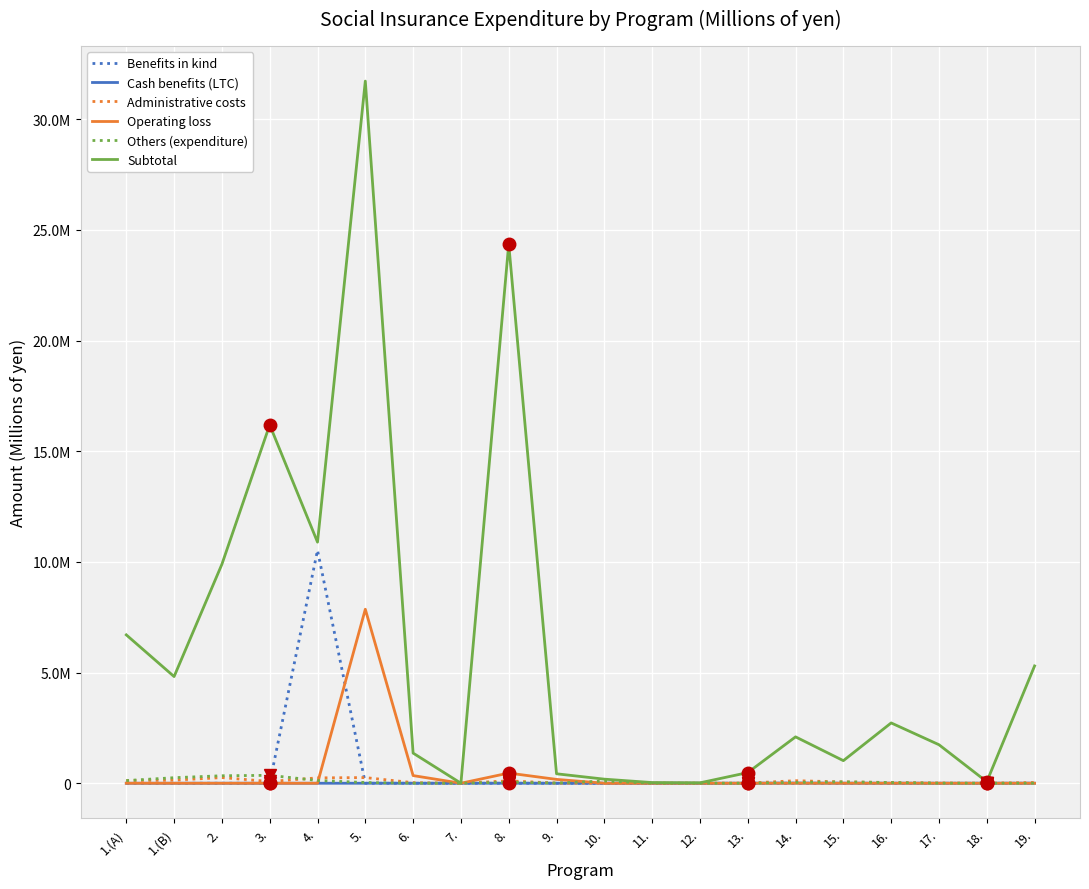

The Operating loss series shows 459535.9 at 8.. True or false?

True